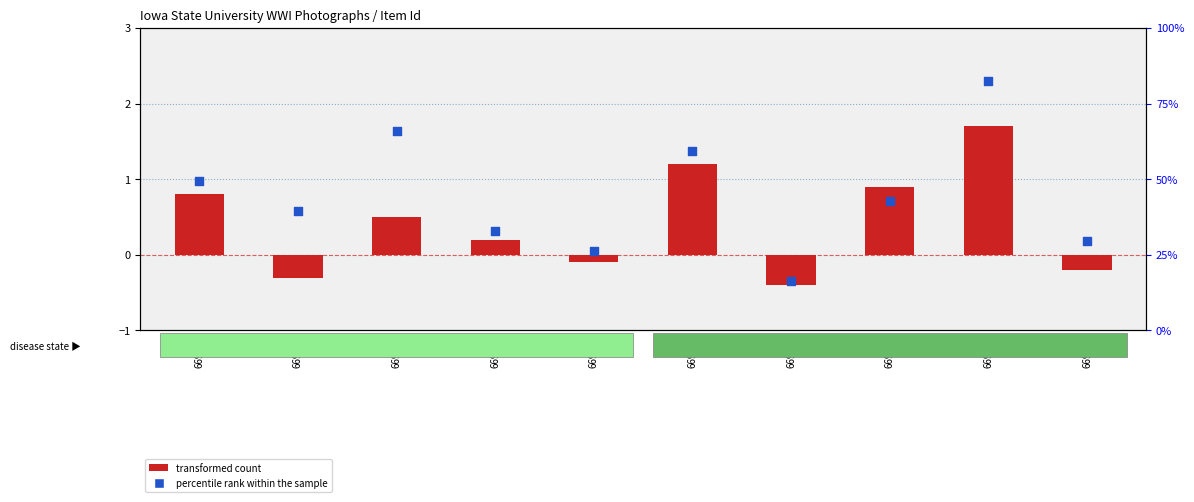

Which series has the largest total across all categories?

percentile rank within the sample